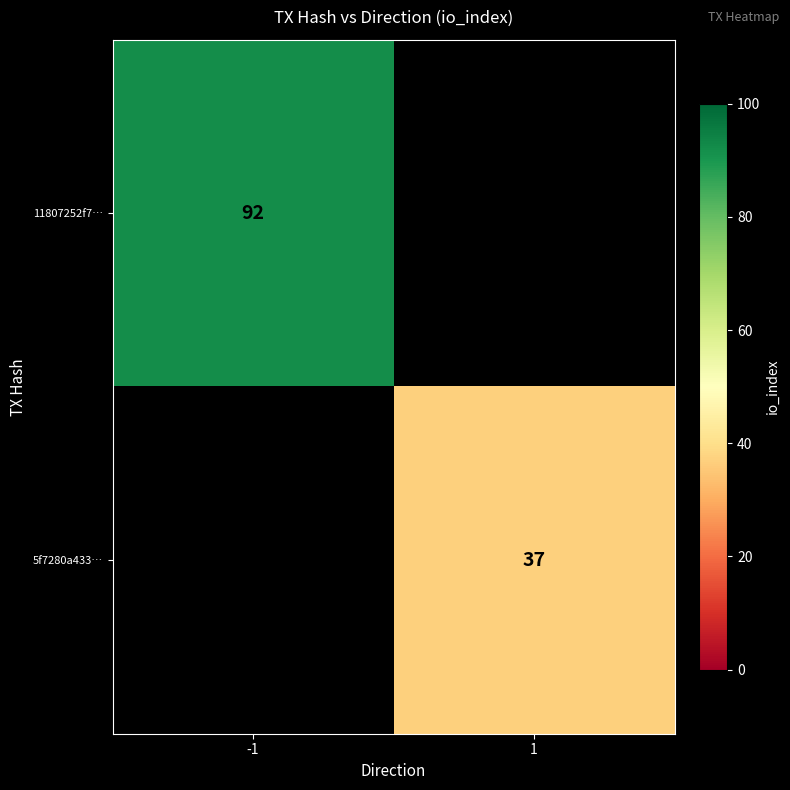

True or false: 5f7280a433… has a value of 48 at 1.

False